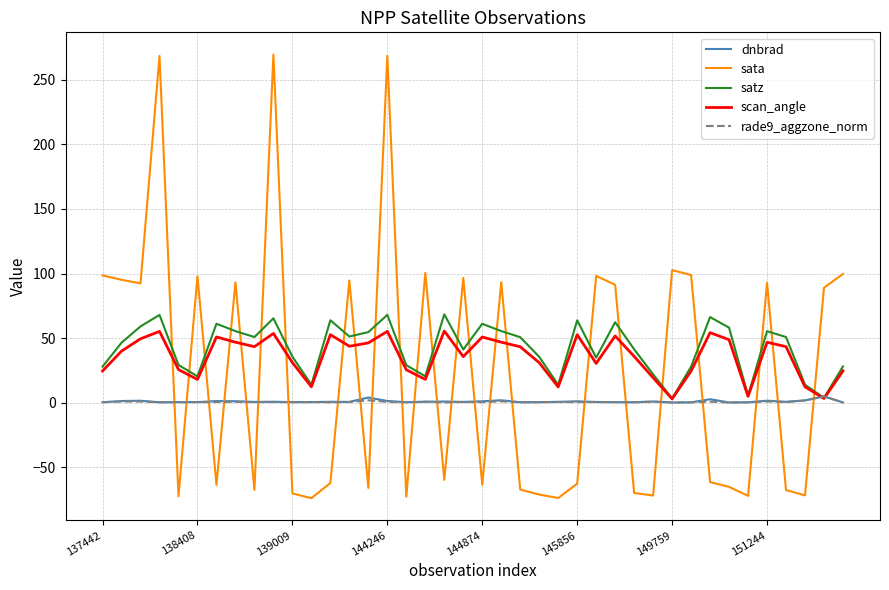

Is this an area chart (filled region under the line)?

No